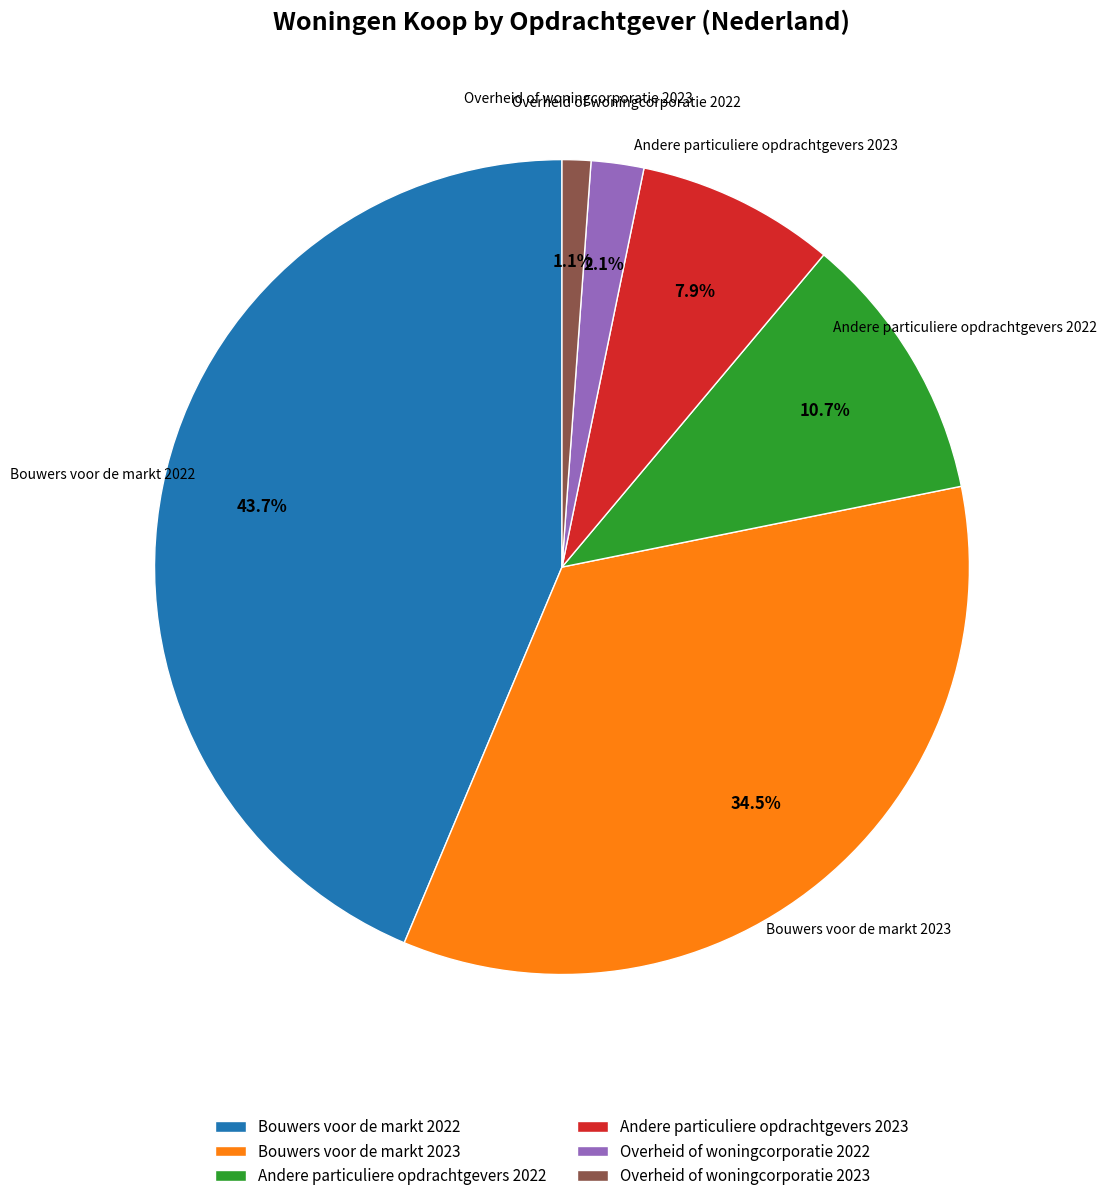

Does Overheid of woningcorporatie 2022 represent more than half of the total?

No